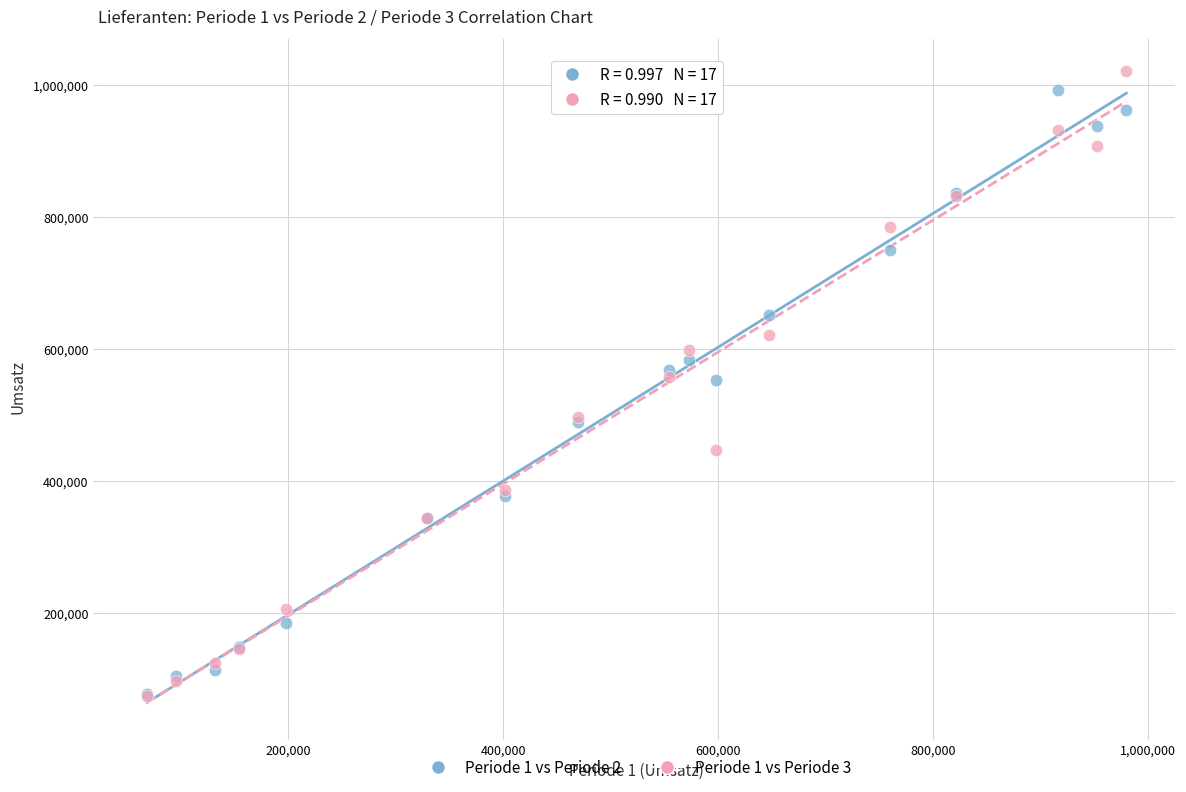

Which series has the largest Y range (max minus min)?

Periode 1 vs Periode 3